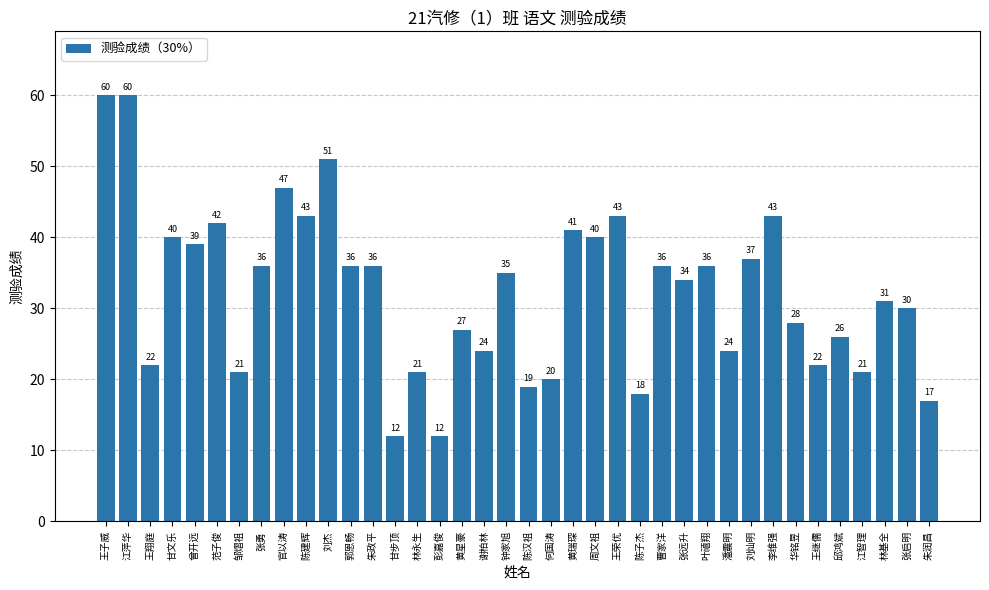

True or false: the data shows 21 at 林永生.

True